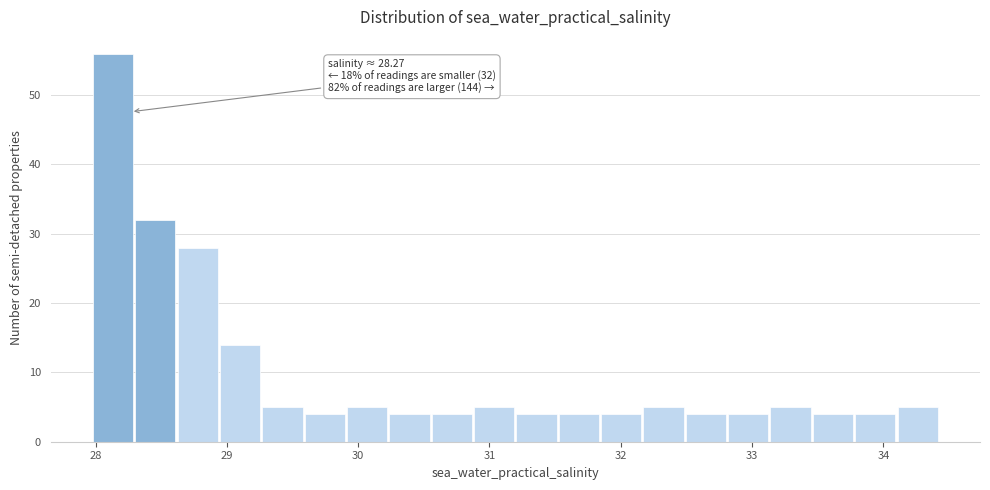

Around what value on the x-axis is the tallest bar? Give the approximate position of its centre, as read against the axis.

28.1